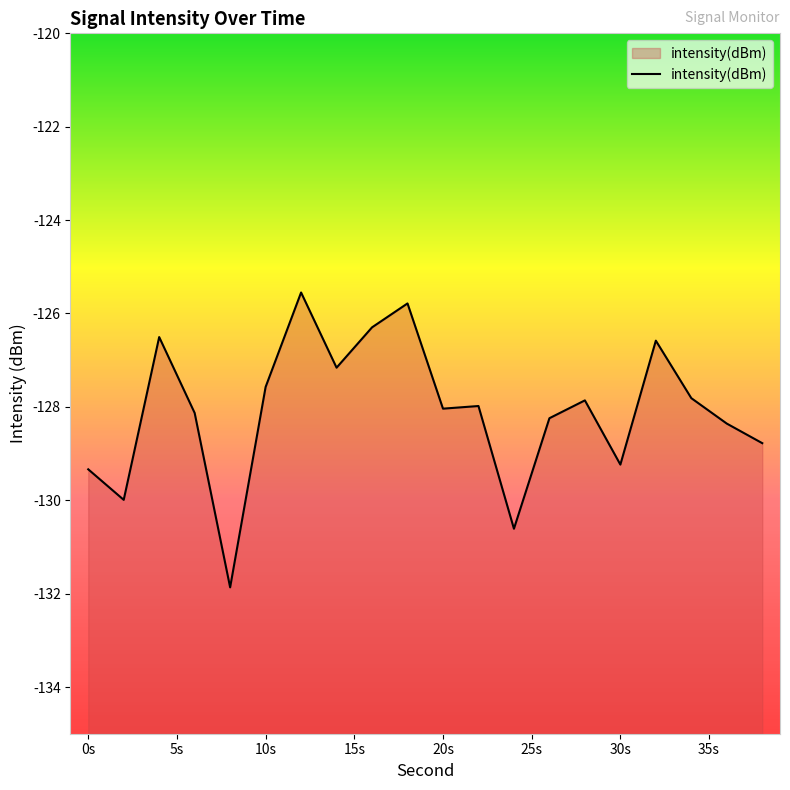

How many interior local valleys (lower than both neighbors) does the data have?

6